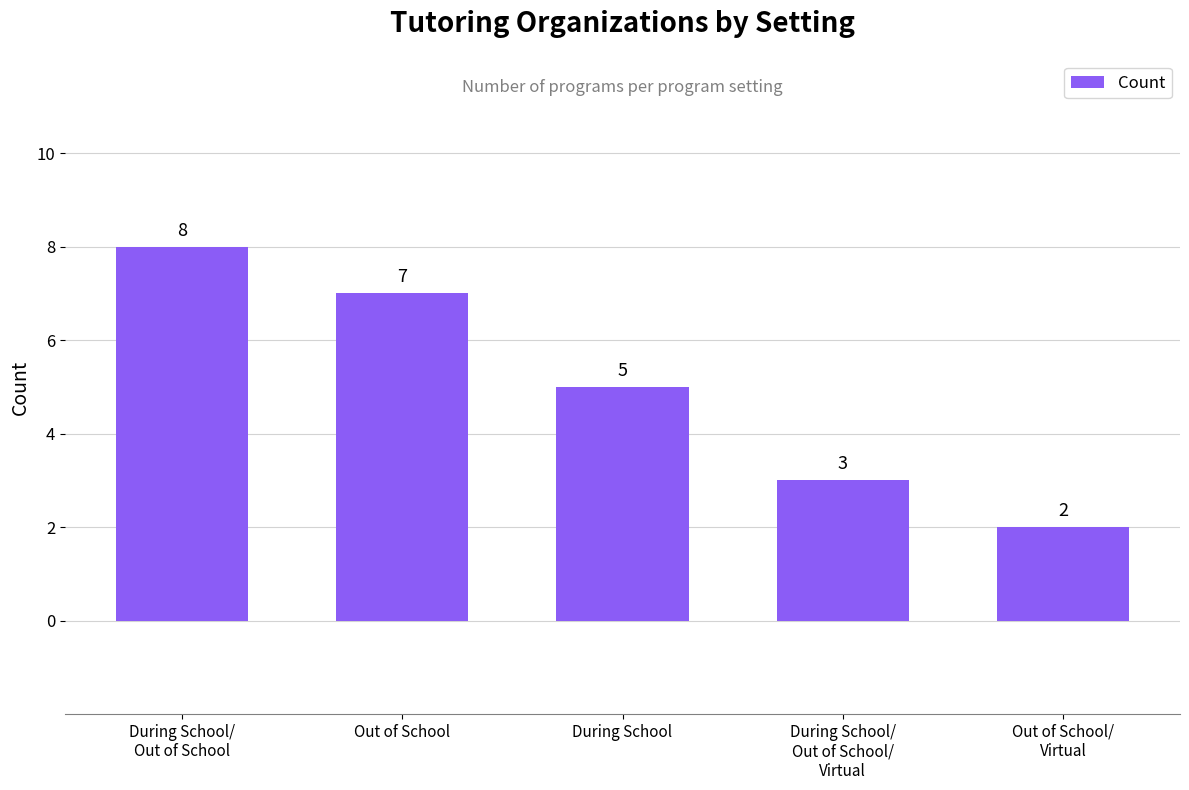

Reading right to left, extract all data points from this chart.

2	3	5	7	8